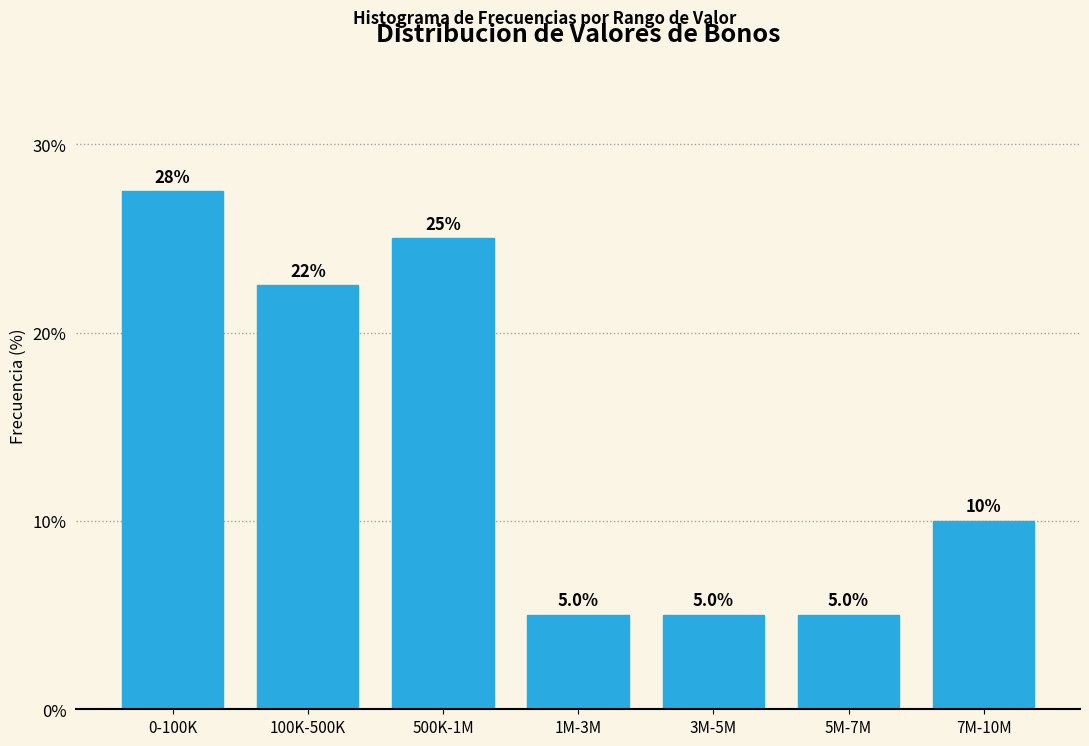

Reading right to left, what are all the values shown in this chart?

7M-10M=10.0	5M-7M=5.0	3M-5M=5.0	1M-3M=5.0	500K-1M=25.0	100K-500K=22.5	0-100K=27.5